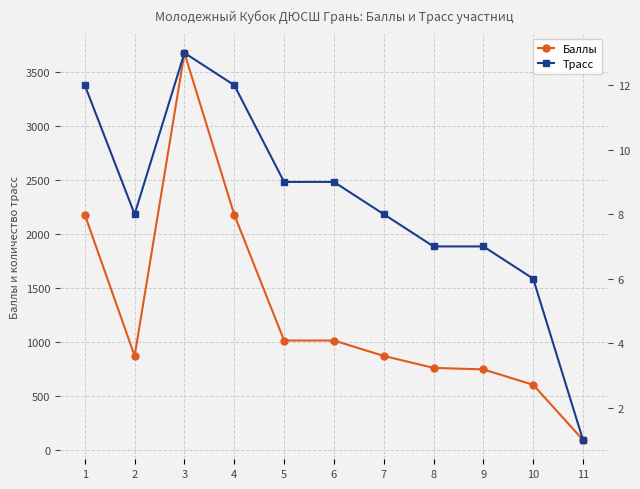

True or false: Баллы and Трасс cross at least once.

False